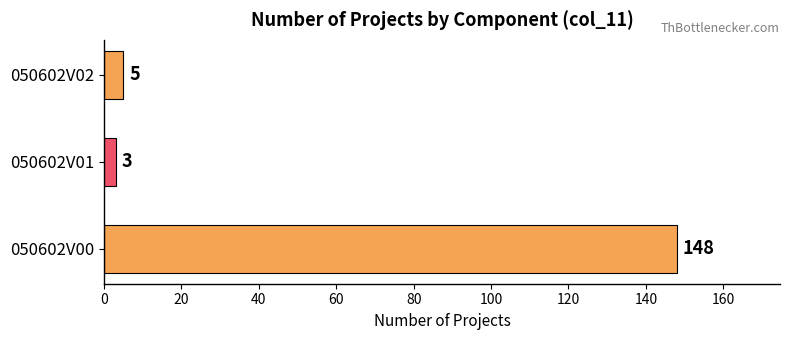

How many distinct data groups are displayed?

1